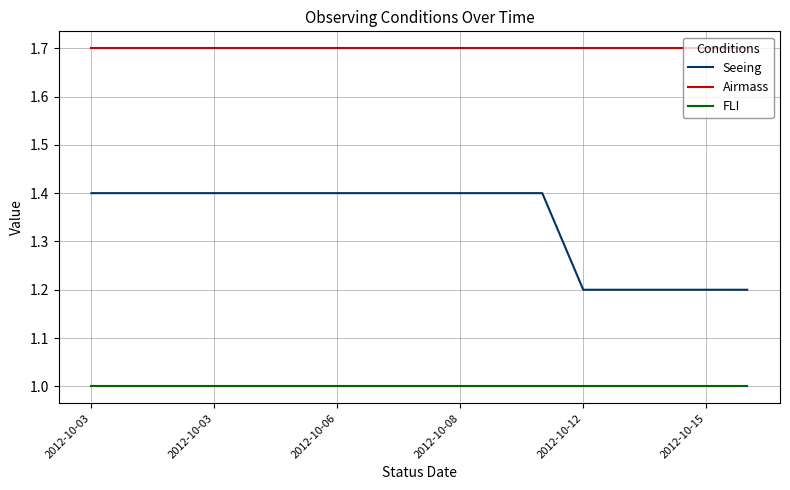

Which series has the largest range (max minus min)?

Seeing